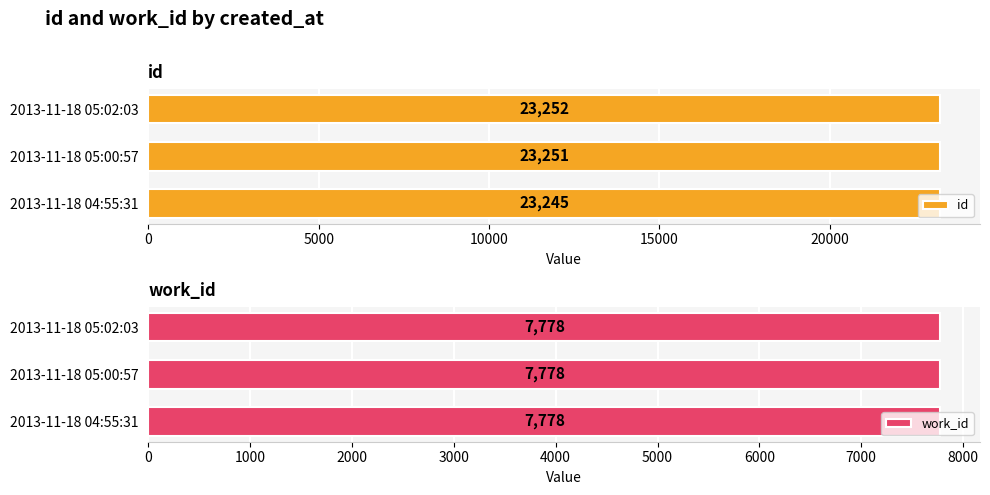

Are the bars grouped side by side (vs. stacked)?

Yes